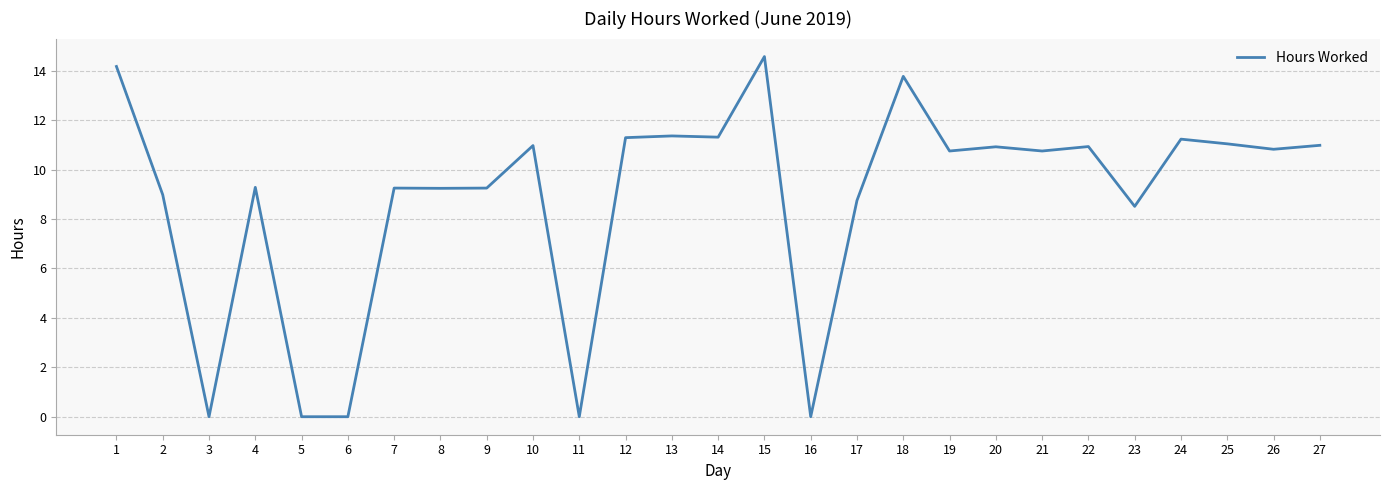

The value at 1 is 2.9. True or false?

False